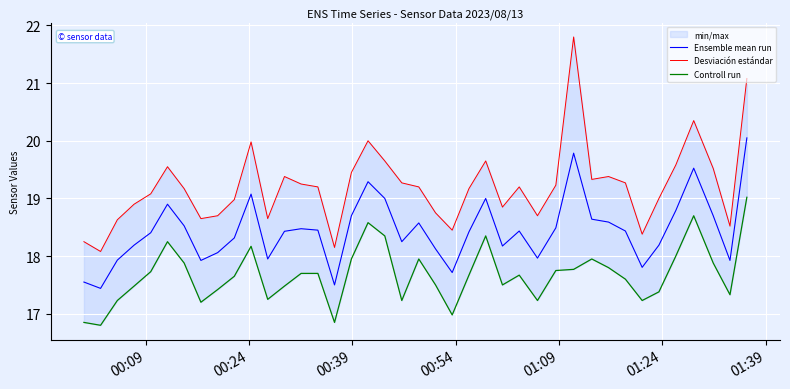

What is the label of the 4th point from the left?

00:54